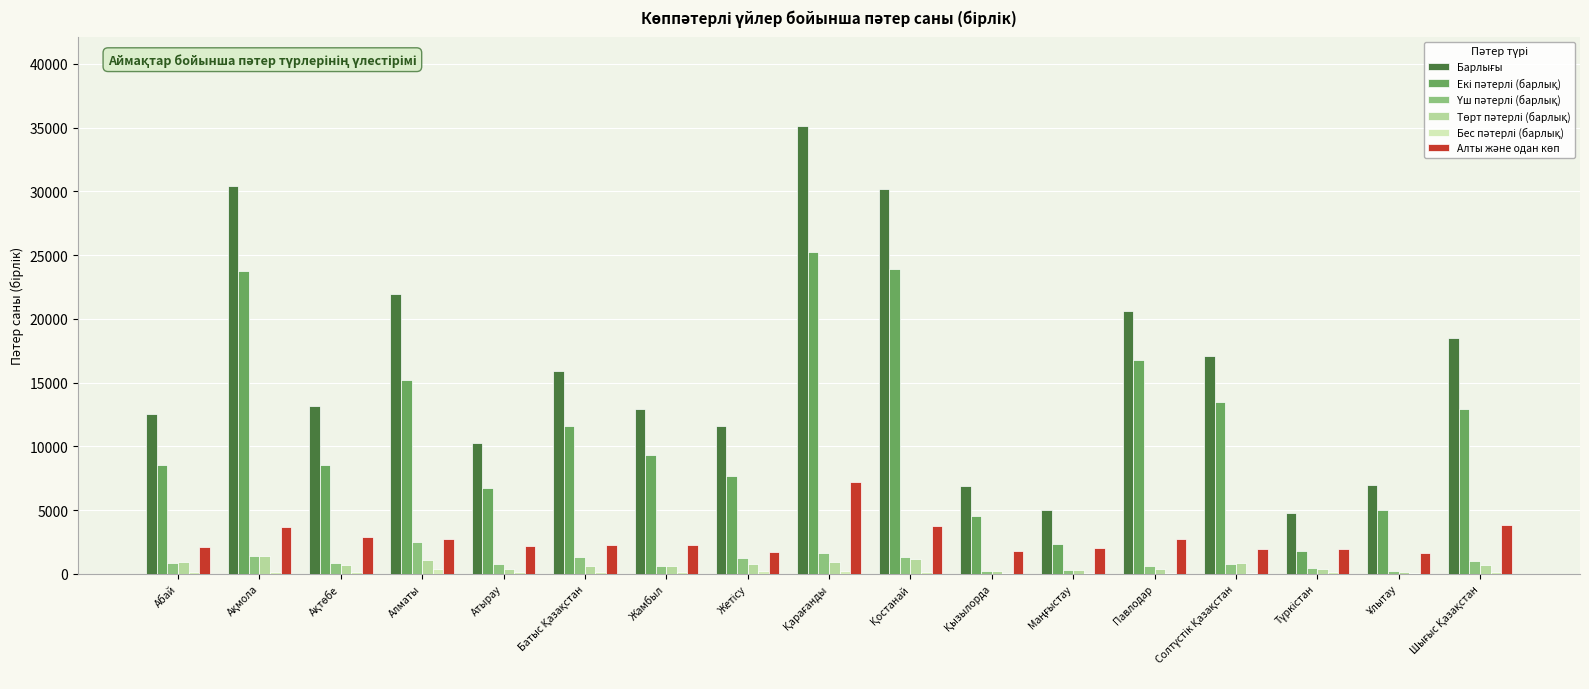

Reading left to right, what are all the values shown in this chart?

Барлығы: Абай=12541	Ақмола=30395	Ақтөбе=13130	Алматы=21933	Атырау=10243	Батыс Қазақстан=15920	Жамбыл=12965	Жетісу=11627	Қарағанды=35108	Қостанай=30175	Қызылорда=6914	Маңғыстау=4985	Павлодар=20596	Солтүстік Қазақстан=17119	Түркістан=4772	Ұлытау=7003	Шығыс Қазақстан=18521
Екі пәтерлі (барлық): Абай=8503	Ақмола=23750	Ақтөбе=8563	Алматы=15175	Атырау=6694	Батыс Қазақстан=11614	Жамбыл=9312	Жетісу=7692	Қарағанды=25215	Қостанай=23908	Қызылорда=4570	Маңғыстау=2359	Павлодар=16770	Солтүстік Қазақстан=13485	Түркістан=1760	Ұлытау=4982	Шығыс Қазақстан=12894
Үш пәтерлі (барлық): Абай=817	Ақмола=1393	Ақтөбе=861	Алматы=2521	Атырау=804	Батыс Қазақстан=1298	Жамбыл=625	Жетісу=1258	Қарағанды=1601	Қостанай=1298	Қызылорда=253	Маңғыстау=310	Павлодар=601	Солтүстік Қазақстан=764	Түркістан=481	Ұлытау=208	Шығыс Қазақстан=1012
Төрт пәтерлі (барлық): Абай=948	Ақмола=1411	Ақтөбе=698	Алматы=1123	Атырау=375	Батыс Қазақстан=586	Жамбыл=626	Жетісу=739	Қарағанды=938	Қостанай=1129	Қызылорда=239	Маңғыстау=264	Павлодар=406	Солтүстік Қазақстан=838	Түркістан=408	Ұлытау=161	Шығыс Қазақстан=673
Бес пәтерлі (барлық): Абай=149	Ақмола=154	Ақтөбе=144	Алматы=417	Атырау=157	Батыс Қазақстан=145	Жамбыл=119	Жетісу=220	Қарағанды=184	Қостанай=123	Қызылорда=72	Маңғыстау=55	Павлодар=53	Солтүстік Қазақстан=98	Түркістан=154	Ұлытау=38	Шығыс Қазақстан=107
Алты және одан көп: Абай=2124	Ақмола=3687	Ақтөбе=2864	Алматы=2697	Атырау=2213	Батыс Қазақстан=2277	Жамбыл=2283	Жетісу=1718	Қарағанды=7170	Қостанай=3717	Қызылорда=1780	Маңғыстау=1997	Павлодар=2766	Солтүстік Қазақстан=1934	Түркістан=1969	Ұлытау=1614	Шығыс Қазақстан=3835